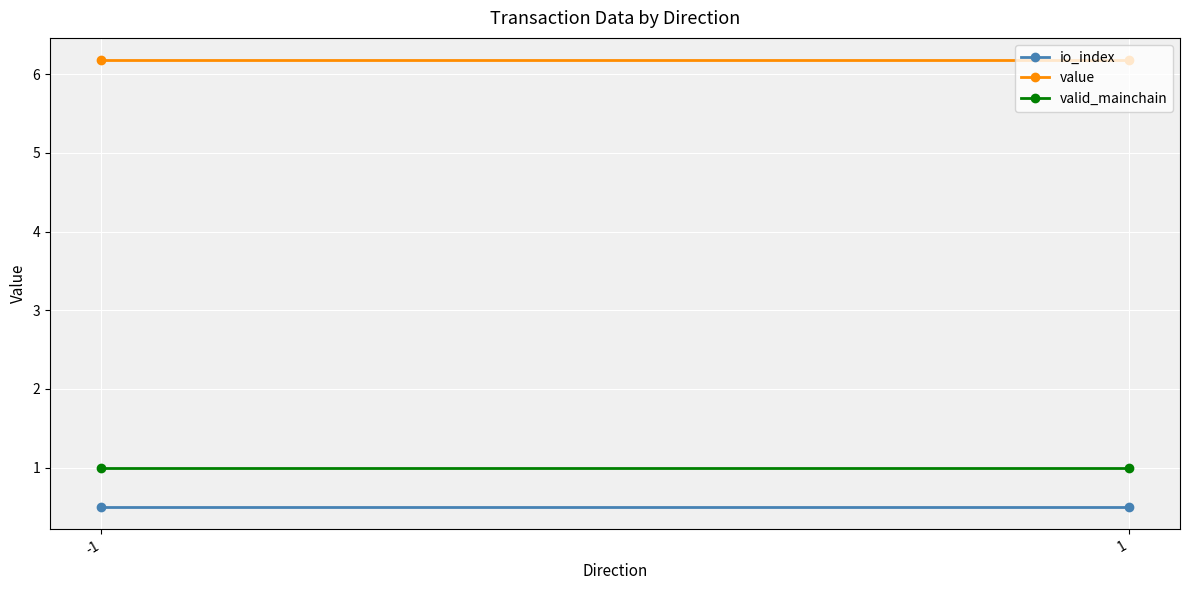

What is the minimum value shown in the chart?

0.5